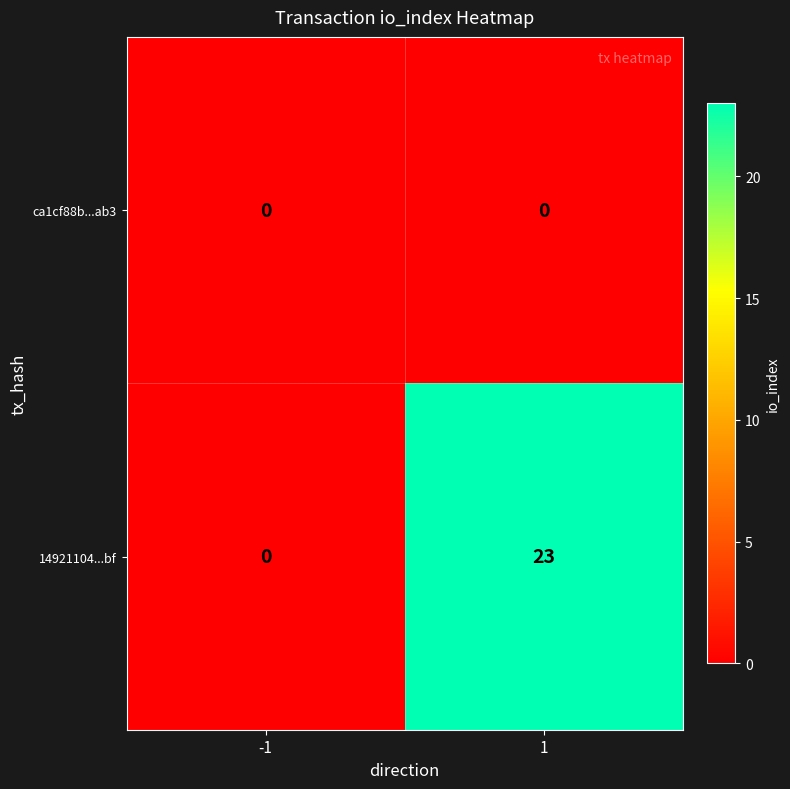

Is it true that 14921104...bf equals 23 at 1?

True